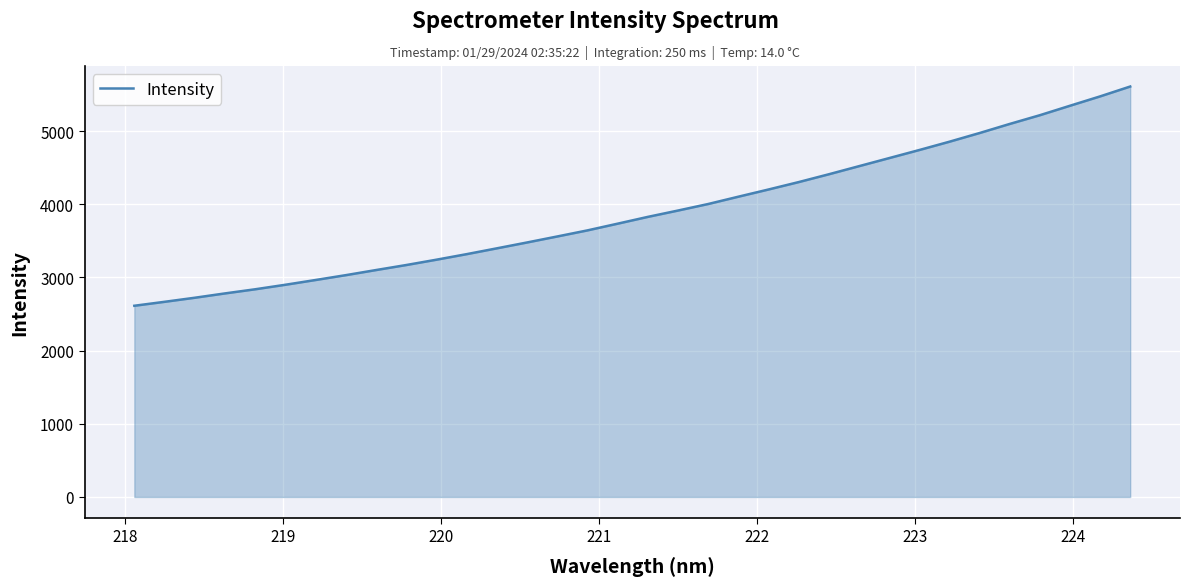

What is the minimum value shown in the chart?

2612.6